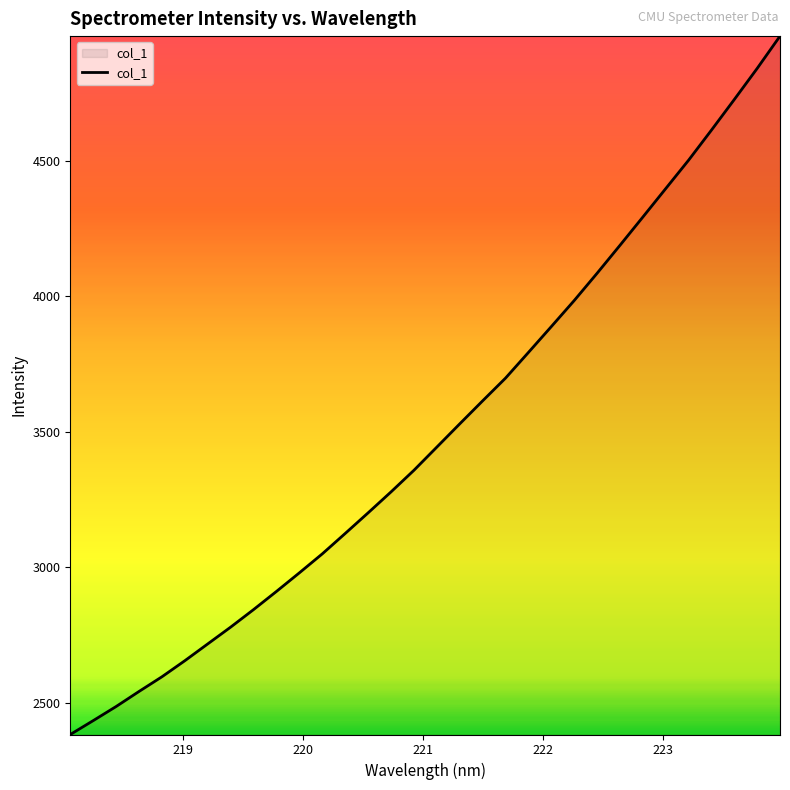

What is the maximum value shown in the chart?

4959.1